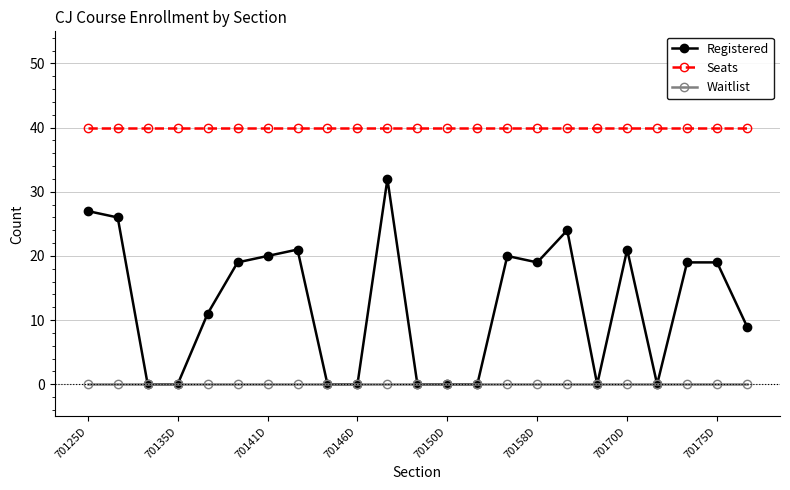

What is the value of the Seats point at the 17th from the left?

40